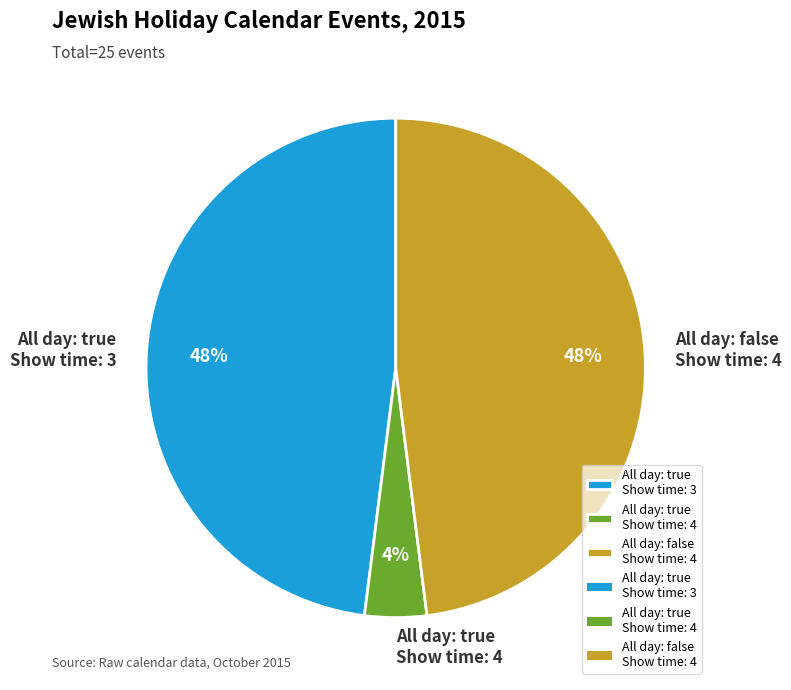

Is it true that All day: false Show time: 4 is 61% of the pie?

False